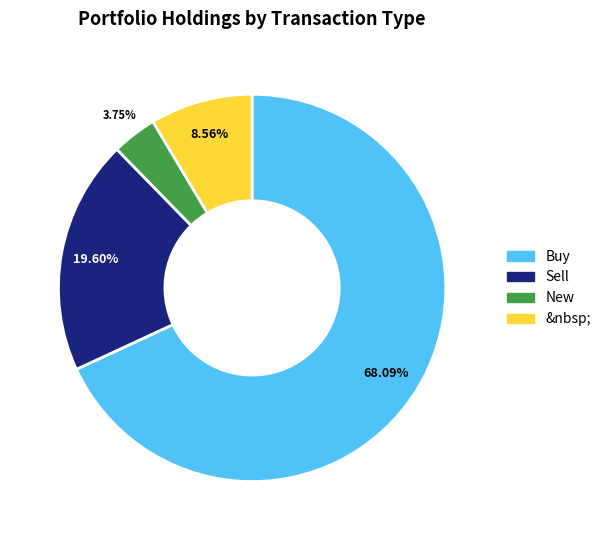

To the nearest percent, what portion does Sell represent?

20%